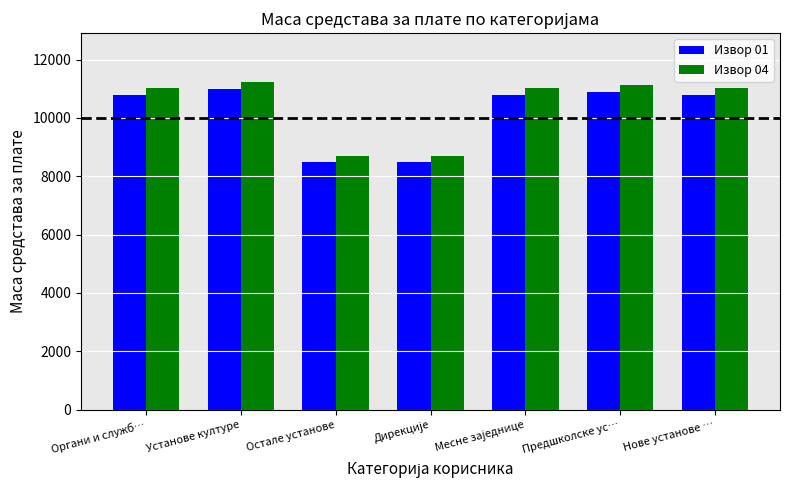

What is the smallest value displayed?

8500